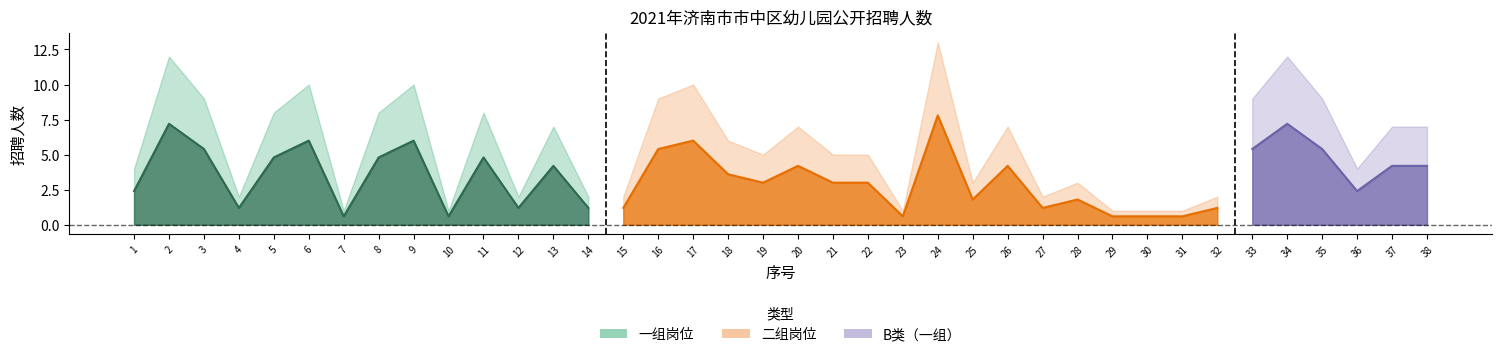

What is the value of the 10th point from the left?

1